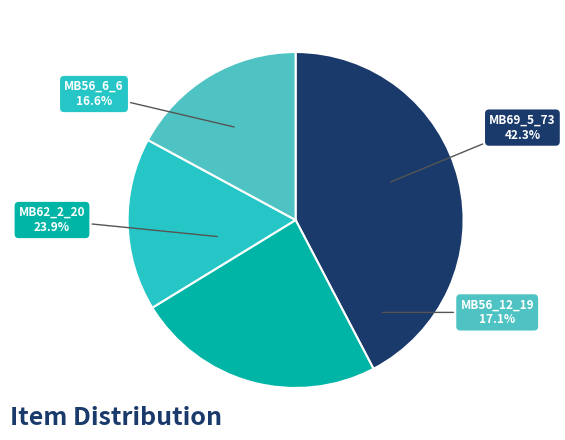

The MB56_12_19_001 slice represents 8% of the pie. True or false?

False